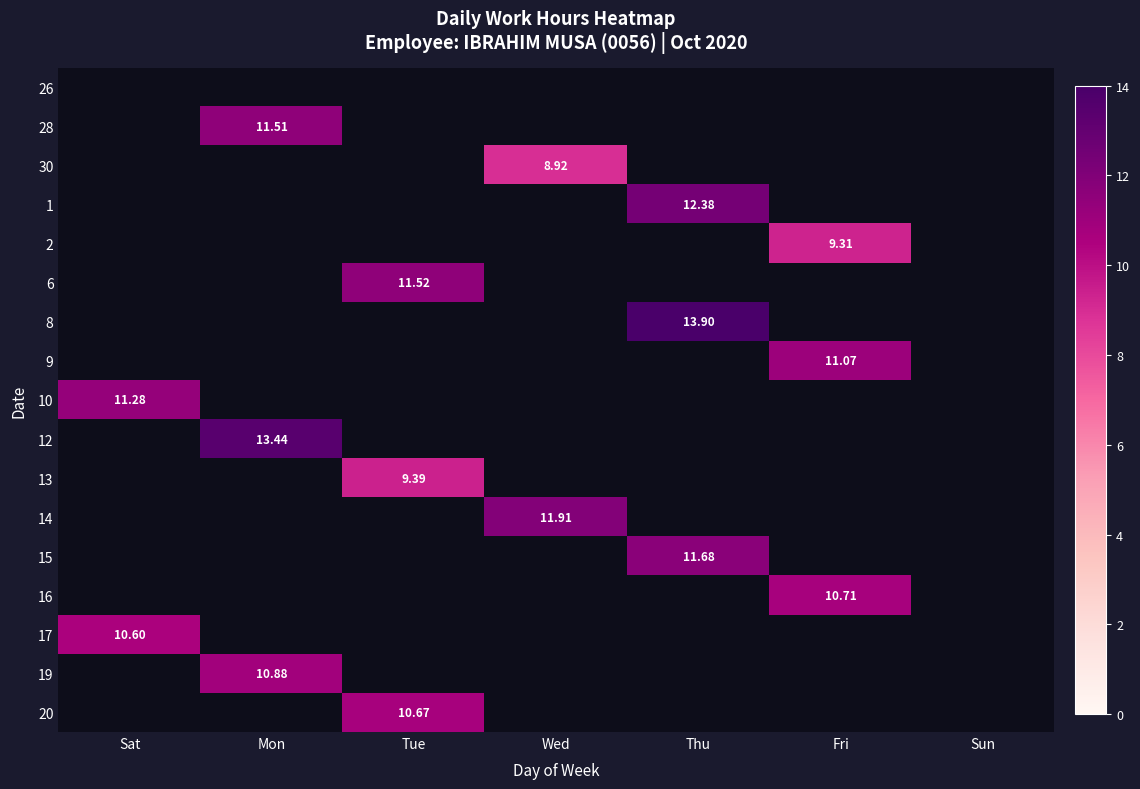

Is the value of 13 at Tue greater than the value of 17 at Sat?

No